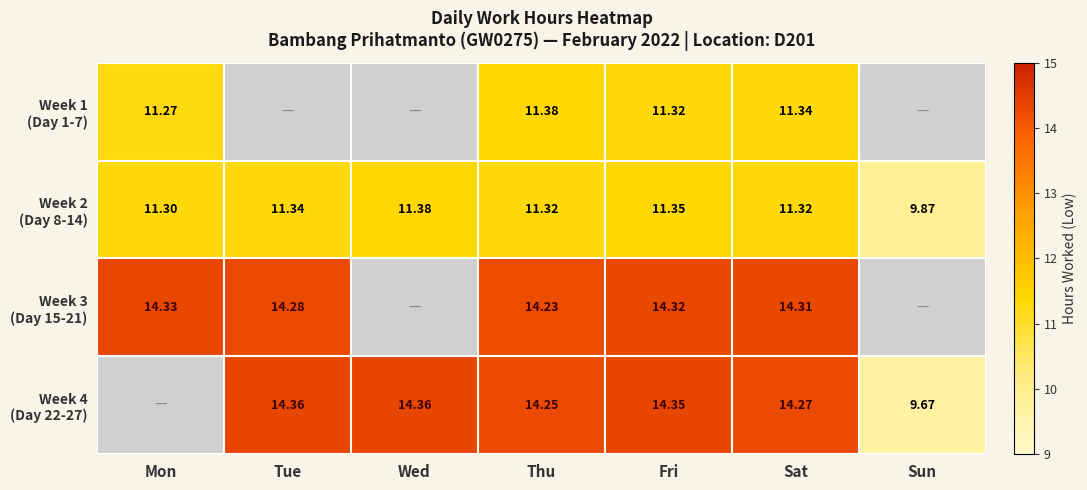

What is the approximate value of Week 2 (Day 8-14) at Fri?

11.3